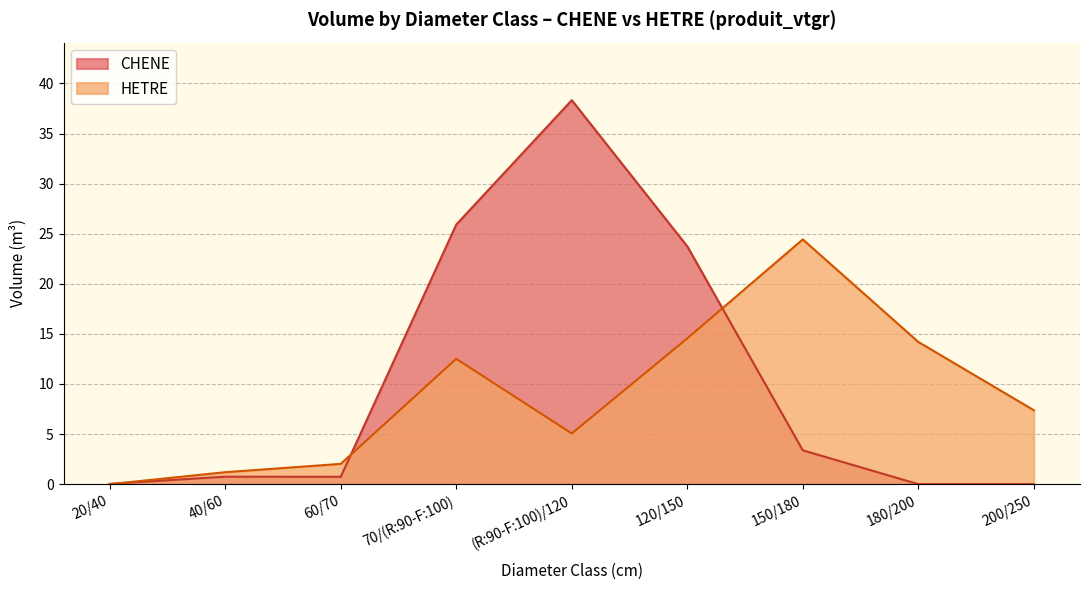

Where is the first local minimum for HETRE?

(R:90-F:100)/120